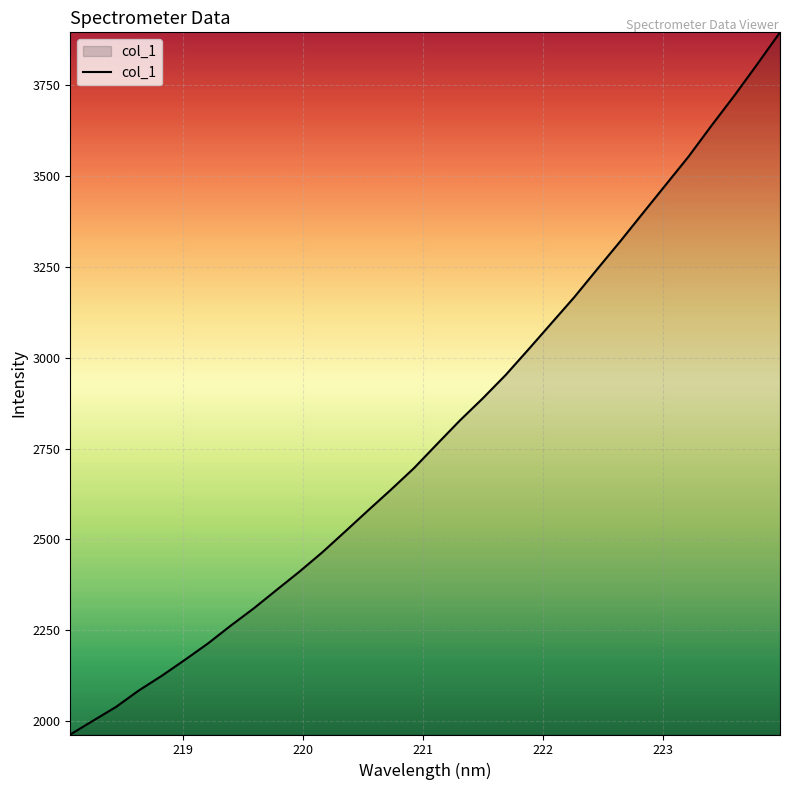

What is the minimum value shown in the chart?

1963.3